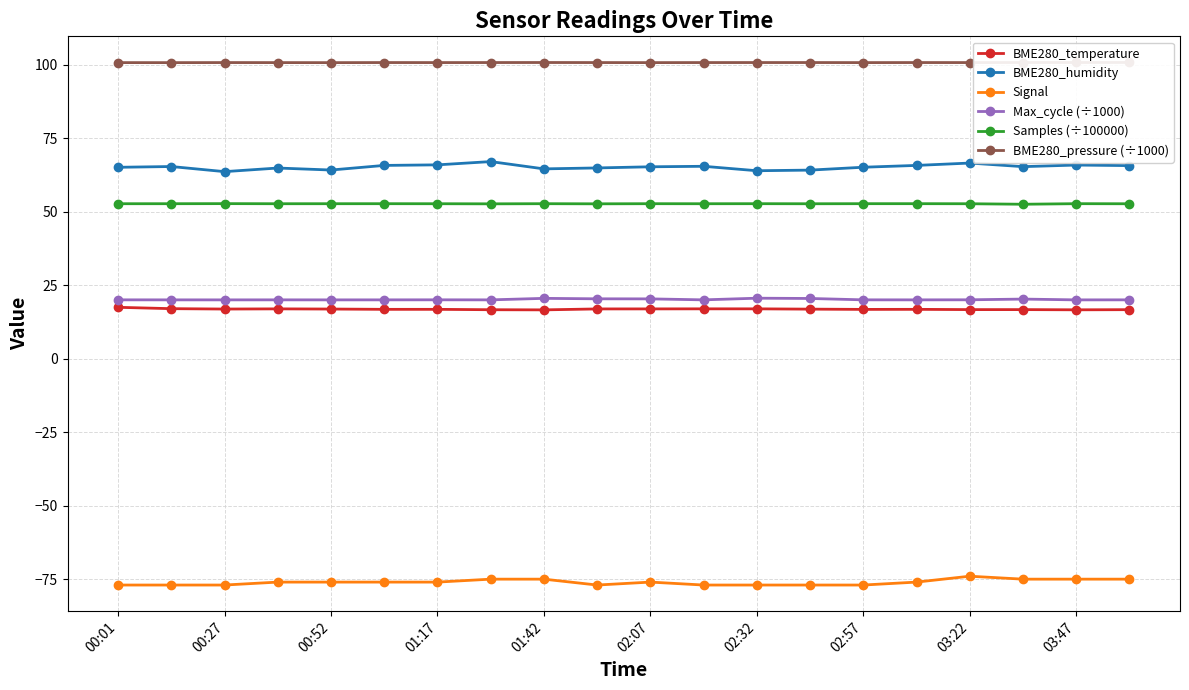

Does the chart display data point markers on the line(s)?

Yes